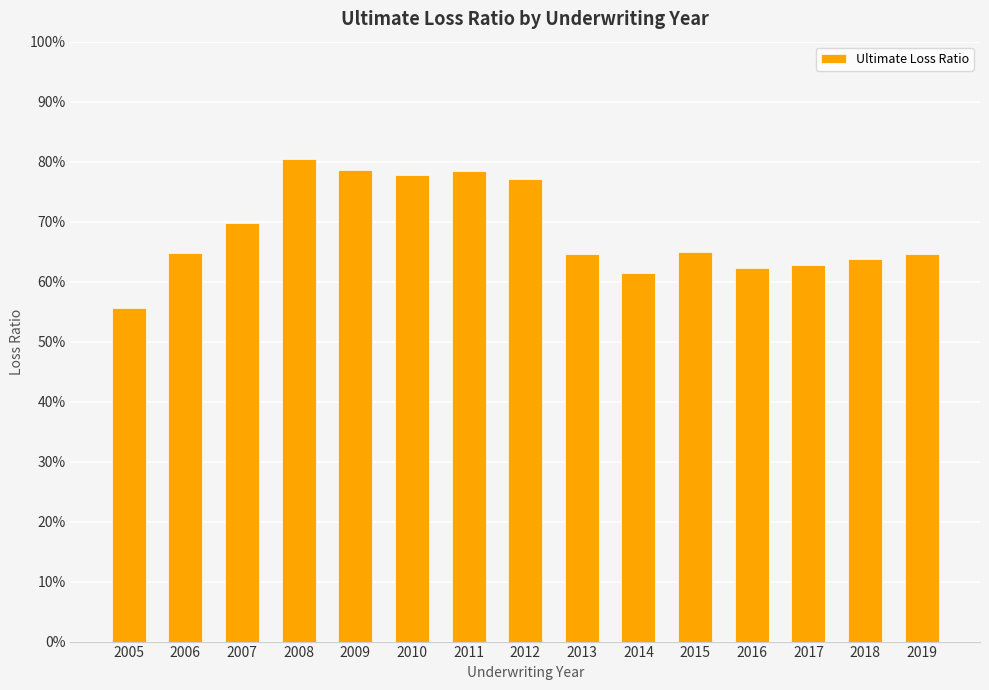

True or false: the data shows 0.8 at 2008.

True